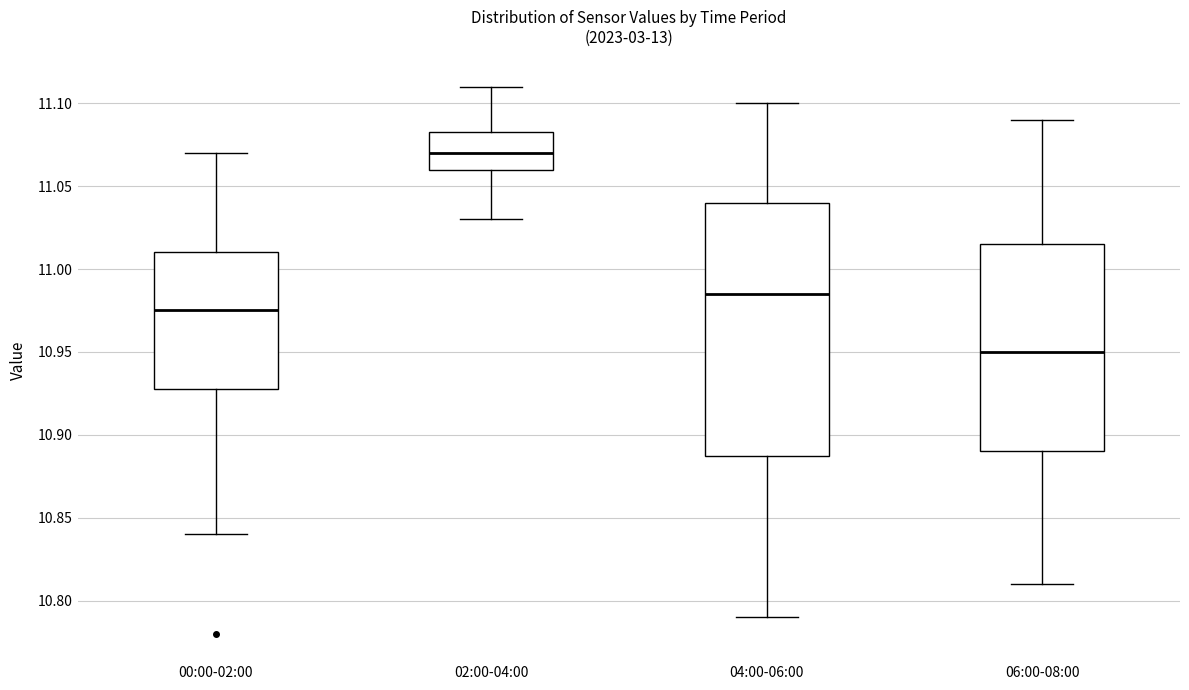

Comparing the boxes themselves (not the whiskers), which one is the tallest?

04:00-06:00